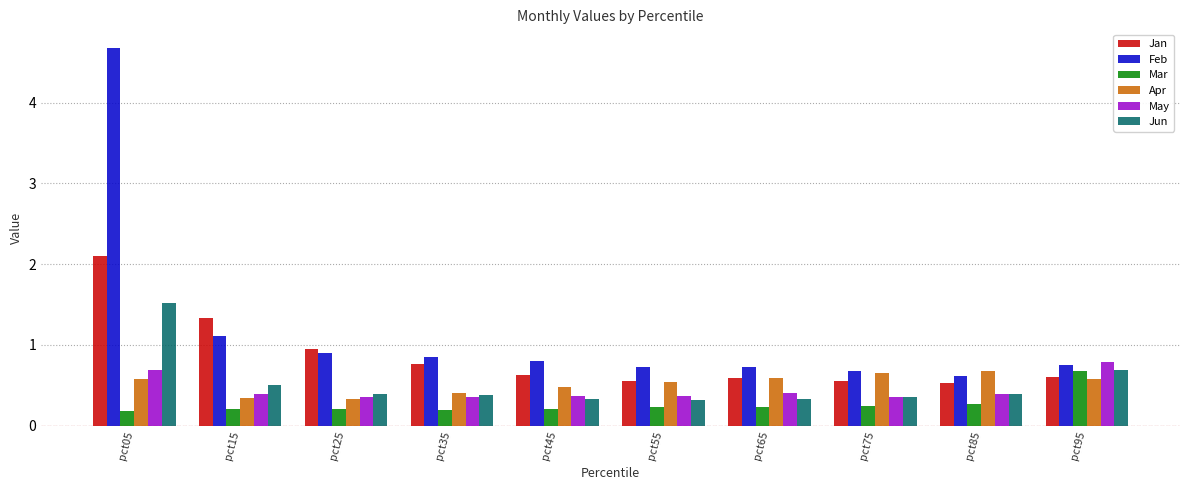

What is the maximum value shown in the chart?

4.7